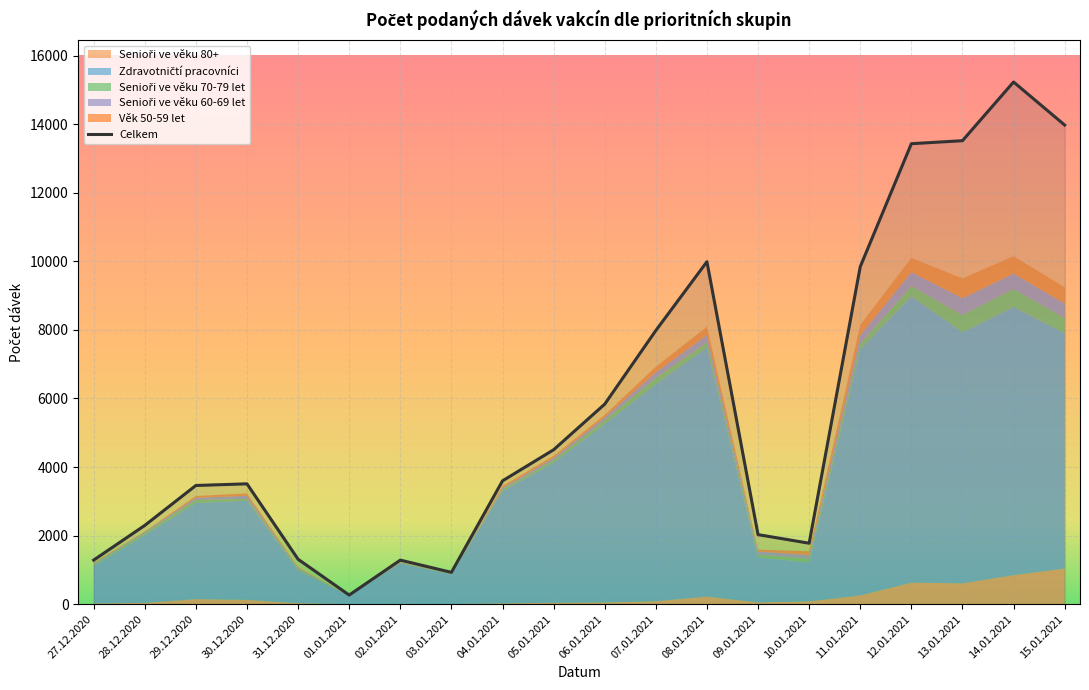

True or false: the data shows 92 at 01.01.2021.

False